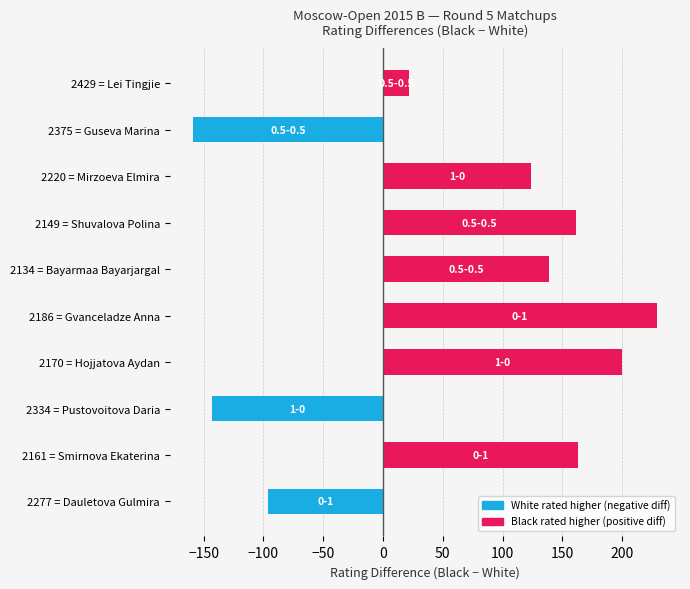

Reading bottom to top, extract all data points from this chart.

-96	163	-143	200	229	139	161	124	-159	22